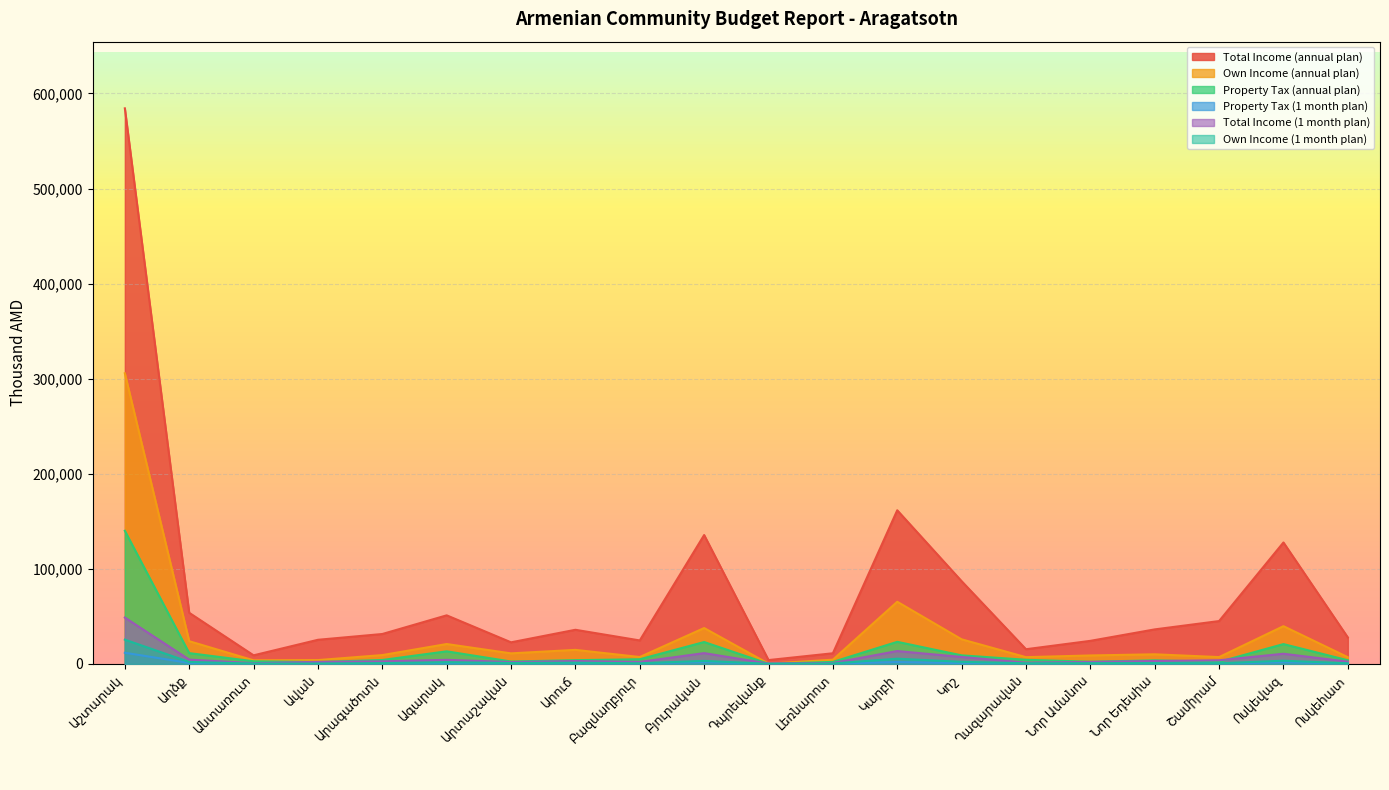

Which series has the largest total across all categories?

Total Income (annual plan)